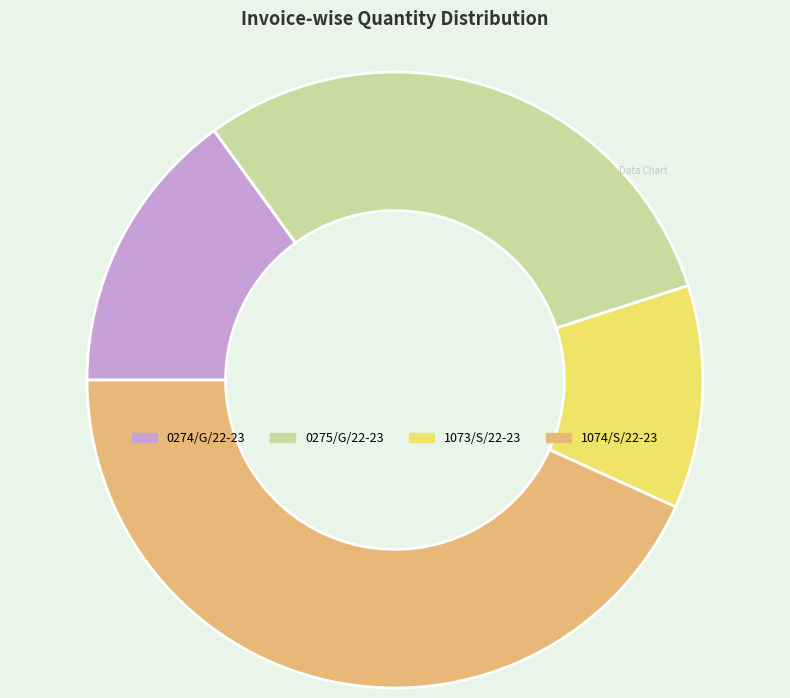

Between 1073/S/22-23 and 0274/G/22-23, which is larger?

0274/G/22-23